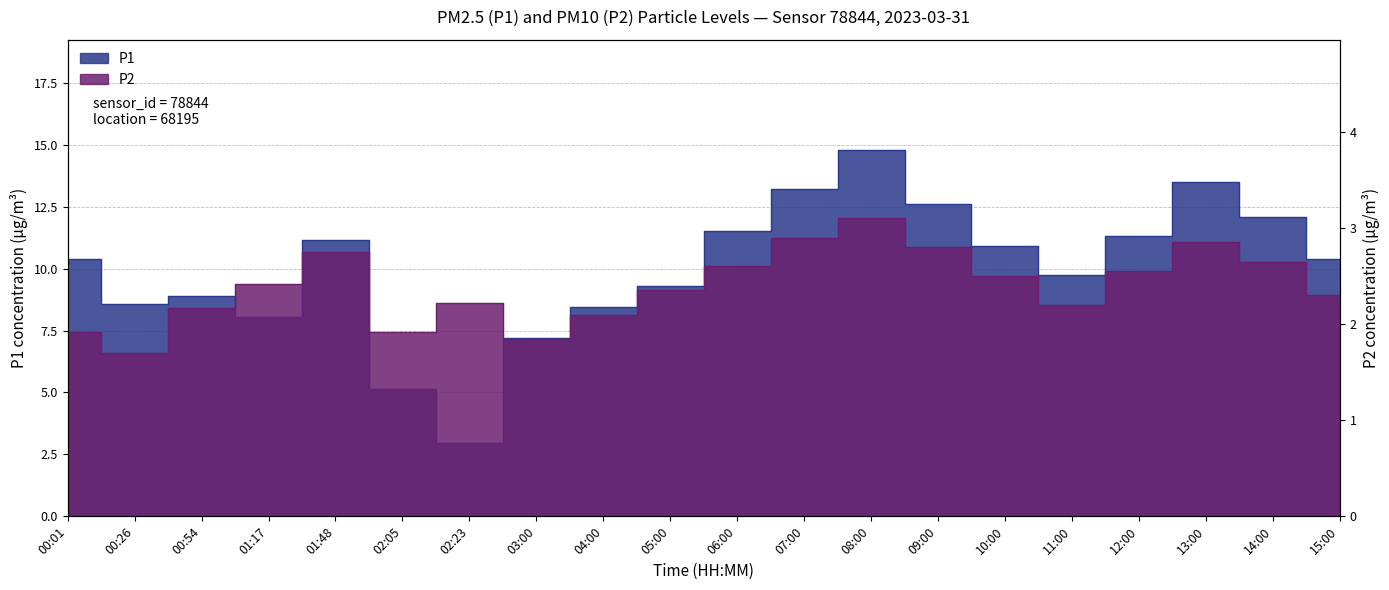

Where is P2 nearest to the value 2?

00:01